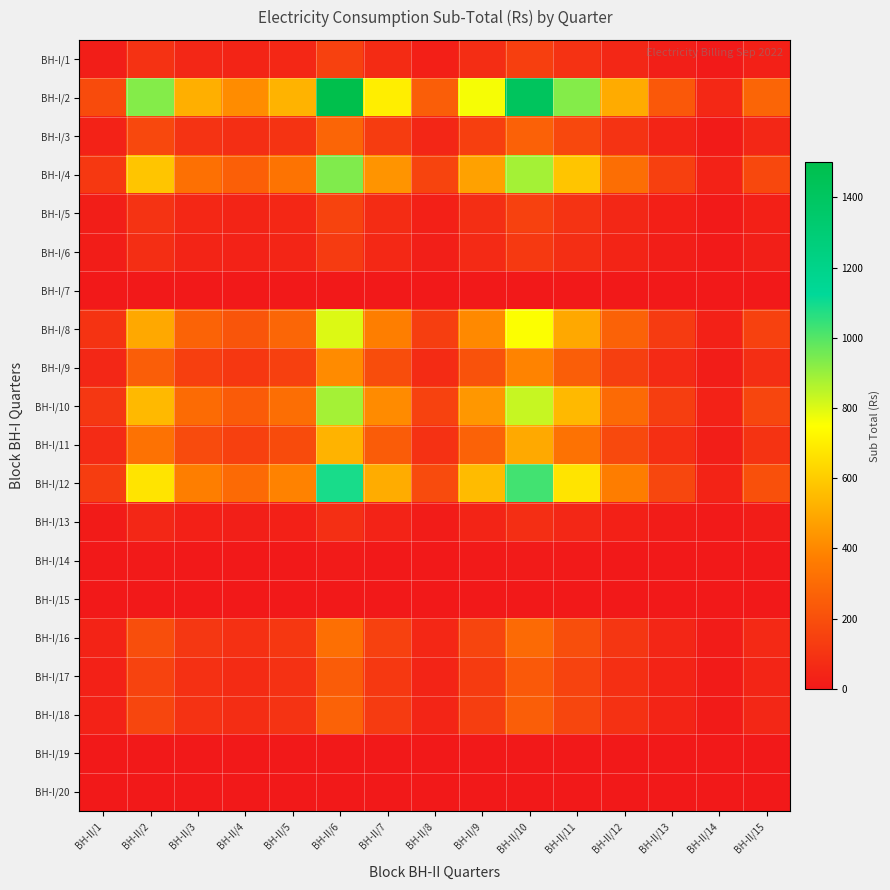

Reading left to right, extract all data points from this chart.

BH-I/1: BH-II/1=18.5	BH-II/2=92.6	BH-II/3=51.4	BH-II/4=41.2	BH-II/5=52.8	BH-II/6=149.4	BH-II/7=69.8	BH-II/8=25.3	BH-II/9=75.9	BH-II/10=141.1	BH-II/11=92.6	BH-II/12=50.4	BH-II/13=23.2	BH-II/14=5.6	BH-II/15=27.9
BH-I/2: BH-II/1=185.3	BH-II/2=929.4	BH-II/3=516.0	BH-II/4=413.6	BH-II/5=530.2	BH-II/6=1500.0	BH-II/7=700.4	BH-II/8=254.2	BH-II/9=761.9	BH-II/10=1416.7	BH-II/11=929.4	BH-II/12=506.6	BH-II/13=232.7	BH-II/14=56.0	BH-II/15=280.1
BH-I/3: BH-II/1=34.6	BH-II/2=173.5	BH-II/3=96.4	BH-II/4=77.2	BH-II/5=99.0	BH-II/6=280.1	BH-II/7=130.8	BH-II/8=47.5	BH-II/9=142.3	BH-II/10=264.5	BH-II/11=173.5	BH-II/12=94.6	BH-II/13=43.4	BH-II/14=10.5	BH-II/15=52.3
BH-I/4: BH-II/1=115.7	BH-II/2=580.4	BH-II/3=322.2	BH-II/4=258.3	BH-II/5=331.1	BH-II/6=936.6	BH-II/7=437.4	BH-II/8=158.7	BH-II/9=475.8	BH-II/10=884.6	BH-II/11=580.4	BH-II/12=316.3	BH-II/13=145.3	BH-II/14=35.0	BH-II/15=174.9
BH-I/5: BH-II/1=19.2	BH-II/2=96.4	BH-II/3=53.5	BH-II/4=42.9	BH-II/5=55.0	BH-II/6=155.6	BH-II/7=72.7	BH-II/8=26.4	BH-II/9=79.0	BH-II/10=147.0	BH-II/11=96.4	BH-II/12=52.5	BH-II/13=24.1	BH-II/14=5.8	BH-II/15=29.1
BH-I/6: BH-II/1=15.4	BH-II/2=77.1	BH-II/3=42.8	BH-II/4=34.3	BH-II/5=44.0	BH-II/6=124.5	BH-II/7=58.1	BH-II/8=21.1	BH-II/9=63.2	BH-II/10=117.6	BH-II/11=77.1	BH-II/12=42.0	BH-II/13=19.3	BH-II/14=4.6	BH-II/15=23.2
BH-I/7: BH-II/1=0.0	BH-II/2=0.0	BH-II/3=0.0	BH-II/4=0.0	BH-II/5=0.0	BH-II/6=0.0	BH-II/7=0.0	BH-II/8=0.0	BH-II/9=0.0	BH-II/10=0.0	BH-II/11=0.0	BH-II/12=0.0	BH-II/13=0.0	BH-II/14=0.0	BH-II/15=0.0
BH-I/8: BH-II/1=98.8	BH-II/2=495.7	BH-II/3=275.2	BH-II/4=220.6	BH-II/5=282.8	BH-II/6=800.0	BH-II/7=373.6	BH-II/8=135.6	BH-II/9=406.4	BH-II/10=755.6	BH-II/11=495.7	BH-II/12=270.2	BH-II/13=124.1	BH-II/14=29.9	BH-II/15=149.4
BH-I/9: BH-II/1=50.7	BH-II/2=254.5	BH-II/3=141.3	BH-II/4=113.3	BH-II/5=145.2	BH-II/6=410.8	BH-II/7=191.8	BH-II/8=69.6	BH-II/9=208.7	BH-II/10=388.0	BH-II/11=254.5	BH-II/12=138.7	BH-II/13=63.7	BH-II/14=15.3	BH-II/15=76.7
BH-I/10: BH-II/1=108.9	BH-II/2=546.5	BH-II/3=303.4	BH-II/4=243.2	BH-II/5=311.8	BH-II/6=882.0	BH-II/7=411.9	BH-II/8=149.5	BH-II/9=448.0	BH-II/10=833.0	BH-II/11=546.5	BH-II/12=297.9	BH-II/13=136.8	BH-II/14=32.9	BH-II/15=164.7
BH-I/11: BH-II/1=65.3	BH-II/2=327.8	BH-II/3=182.0	BH-II/4=145.9	BH-II/5=187.0	BH-II/6=529.0	BH-II/7=247.0	BH-II/8=89.7	BH-II/9=268.7	BH-II/10=499.7	BH-II/11=327.8	BH-II/12=178.7	BH-II/13=82.1	BH-II/14=19.8	BH-II/15=98.8
BH-I/12: BH-II/1=134.3	BH-II/2=673.5	BH-II/3=373.9	BH-II/4=299.7	BH-II/5=384.2	BH-II/6=1086.9	BH-II/7=507.6	BH-II/8=184.2	BH-II/9=552.1	BH-II/10=1026.5	BH-II/11=673.5	BH-II/12=367.1	BH-II/13=168.6	BH-II/14=40.6	BH-II/15=202.9
BH-I/13: BH-II/1=10.0	BH-II/2=50.1	BH-II/3=27.8	BH-II/4=22.3	BH-II/5=28.6	BH-II/6=80.9	BH-II/7=37.8	BH-II/8=13.7	BH-II/9=41.1	BH-II/10=76.4	BH-II/11=50.1	BH-II/12=27.3	BH-II/13=12.6	BH-II/14=3.0	BH-II/15=15.1
BH-I/14: BH-II/1=0.8	BH-II/2=3.9	BH-II/3=2.1	BH-II/4=1.7	BH-II/5=2.2	BH-II/6=6.2	BH-II/7=2.9	BH-II/8=1.1	BH-II/9=3.2	BH-II/10=5.9	BH-II/11=3.9	BH-II/12=2.1	BH-II/13=1.0	BH-II/14=0.2	BH-II/15=1.2
BH-I/15: BH-II/1=0.0	BH-II/2=0.0	BH-II/3=0.0	BH-II/4=0.0	BH-II/5=0.0	BH-II/6=0.0	BH-II/7=0.0	BH-II/8=0.0	BH-II/9=0.0	BH-II/10=0.0	BH-II/11=0.0	BH-II/12=0.0	BH-II/13=0.0	BH-II/14=0.0	BH-II/15=0.0
BH-I/16: BH-II/1=39.2	BH-II/2=196.7	BH-II/3=109.2	BH-II/4=87.5	BH-II/5=112.2	BH-II/6=317.4	BH-II/7=148.2	BH-II/8=53.8	BH-II/9=161.2	BH-II/10=299.8	BH-II/11=196.7	BH-II/12=107.2	BH-II/13=49.2	BH-II/14=11.9	BH-II/15=59.3
BH-I/17: BH-II/1=30.8	BH-II/2=154.3	BH-II/3=85.6	BH-II/4=68.7	BH-II/5=88.0	BH-II/6=249.0	BH-II/7=116.3	BH-II/8=42.2	BH-II/9=126.5	BH-II/10=235.1	BH-II/11=154.3	BH-II/12=84.1	BH-II/13=38.6	BH-II/14=9.3	BH-II/15=46.5
BH-I/18: BH-II/1=33.1	BH-II/2=165.8	BH-II/3=92.1	BH-II/4=73.8	BH-II/5=94.6	BH-II/6=267.6	BH-II/7=125.0	BH-II/8=45.4	BH-II/9=135.9	BH-II/10=252.8	BH-II/11=165.8	BH-II/12=90.4	BH-II/13=41.5	BH-II/14=10.0	BH-II/15=50.0
BH-I/19: BH-II/1=0.0	BH-II/2=0.0	BH-II/3=0.0	BH-II/4=0.0	BH-II/5=0.0	BH-II/6=0.0	BH-II/7=0.0	BH-II/8=0.0	BH-II/9=0.0	BH-II/10=0.0	BH-II/11=0.0	BH-II/12=0.0	BH-II/13=0.0	BH-II/14=0.0	BH-II/15=0.0
BH-I/20: BH-II/1=0.0	BH-II/2=0.0	BH-II/3=0.0	BH-II/4=0.0	BH-II/5=0.0	BH-II/6=0.0	BH-II/7=0.0	BH-II/8=0.0	BH-II/9=0.0	BH-II/10=0.0	BH-II/11=0.0	BH-II/12=0.0	BH-II/13=0.0	BH-II/14=0.0	BH-II/15=0.0